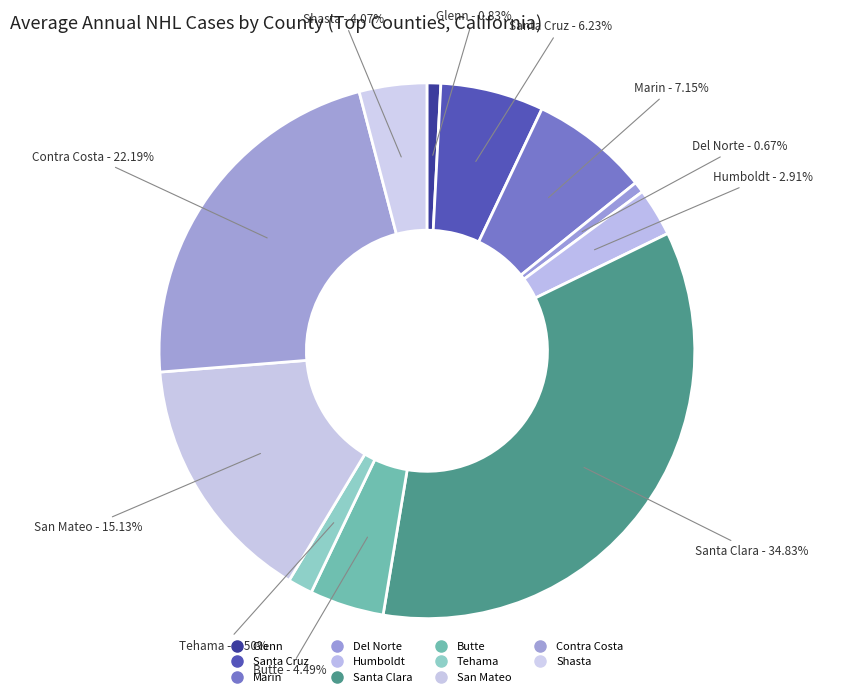

How many slices are in this pie chart?

11